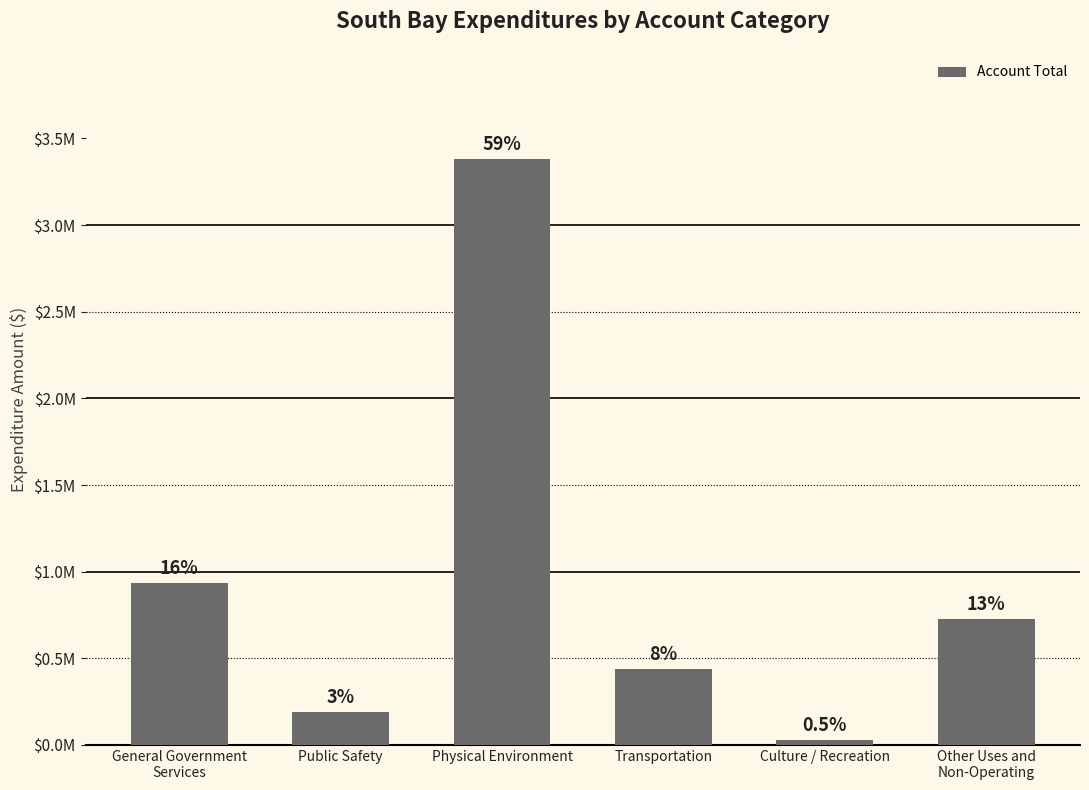

Reading left to right, what are all the values shown in this chart?

933003	191571	3384089	439856	31282	727350